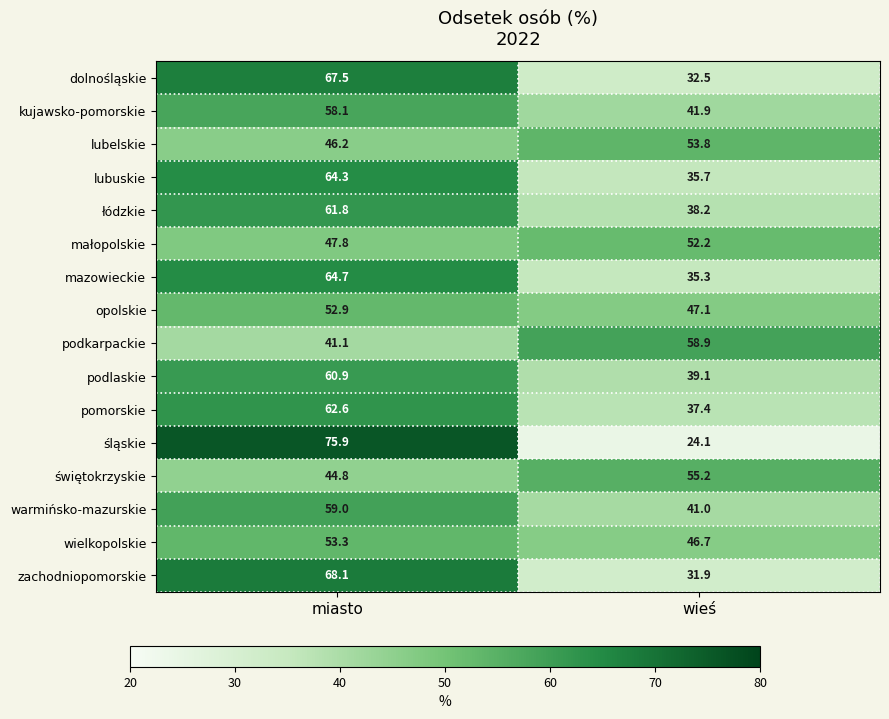

Which series has the largest range (max minus min)?

śląskie